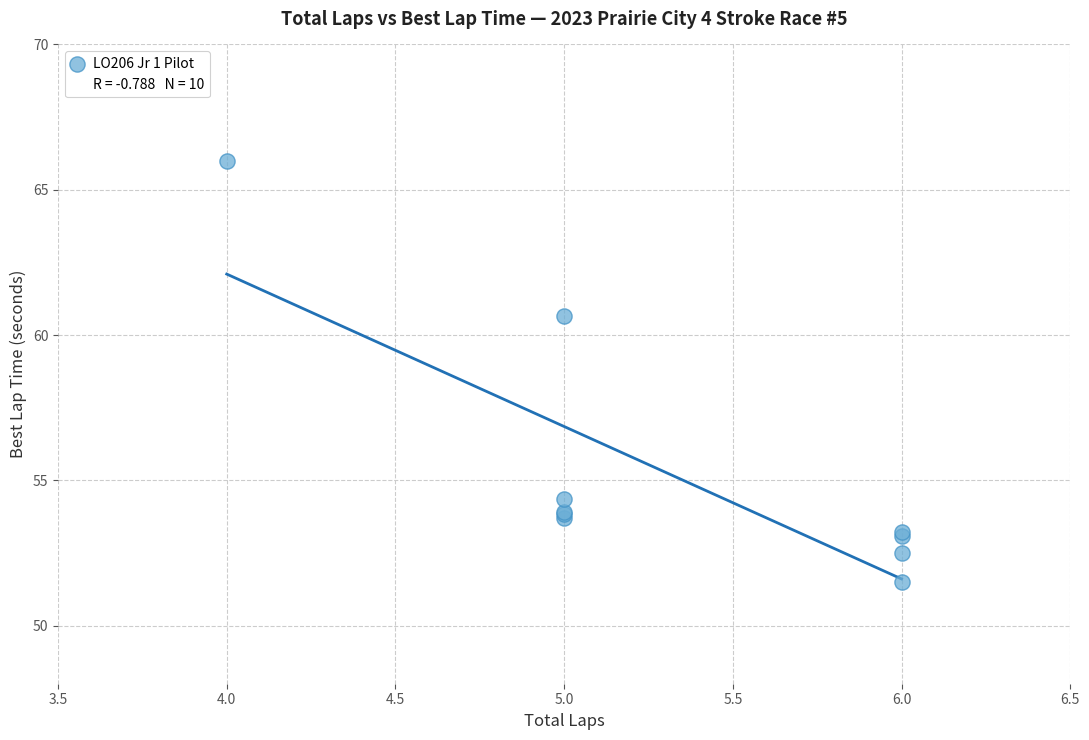

What Y value in the scatter plot is closest to 58?

60.7